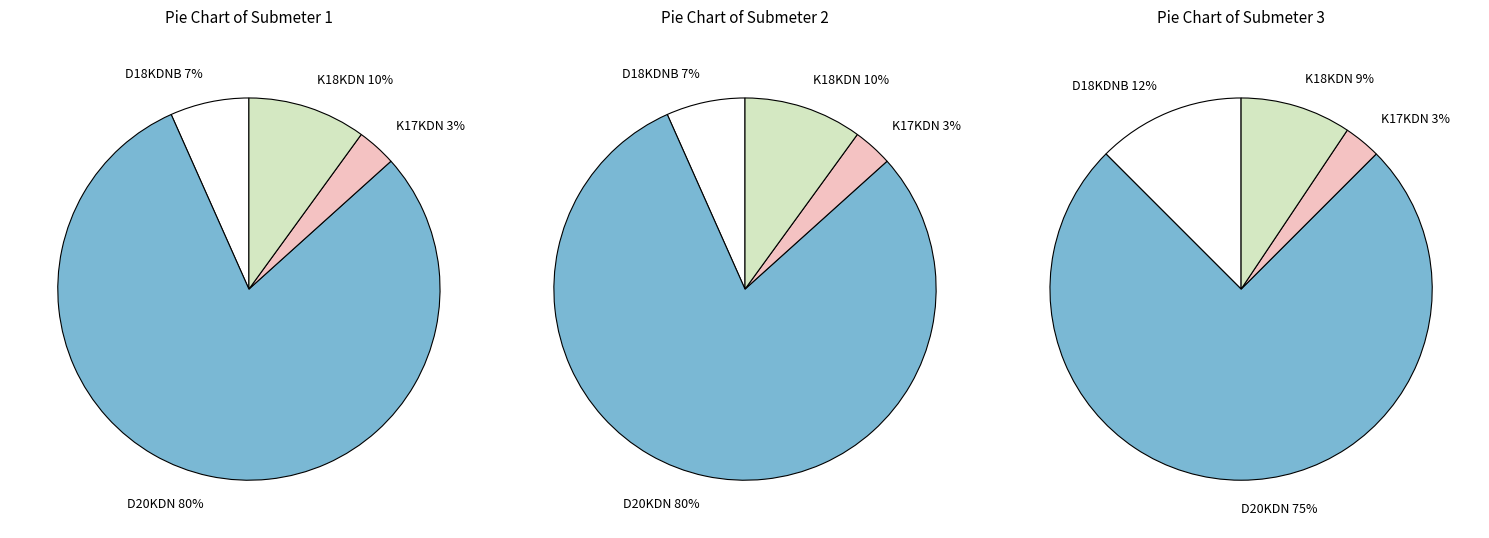

Combined, do D20KDN and K17KDN account for over 50%?

Yes